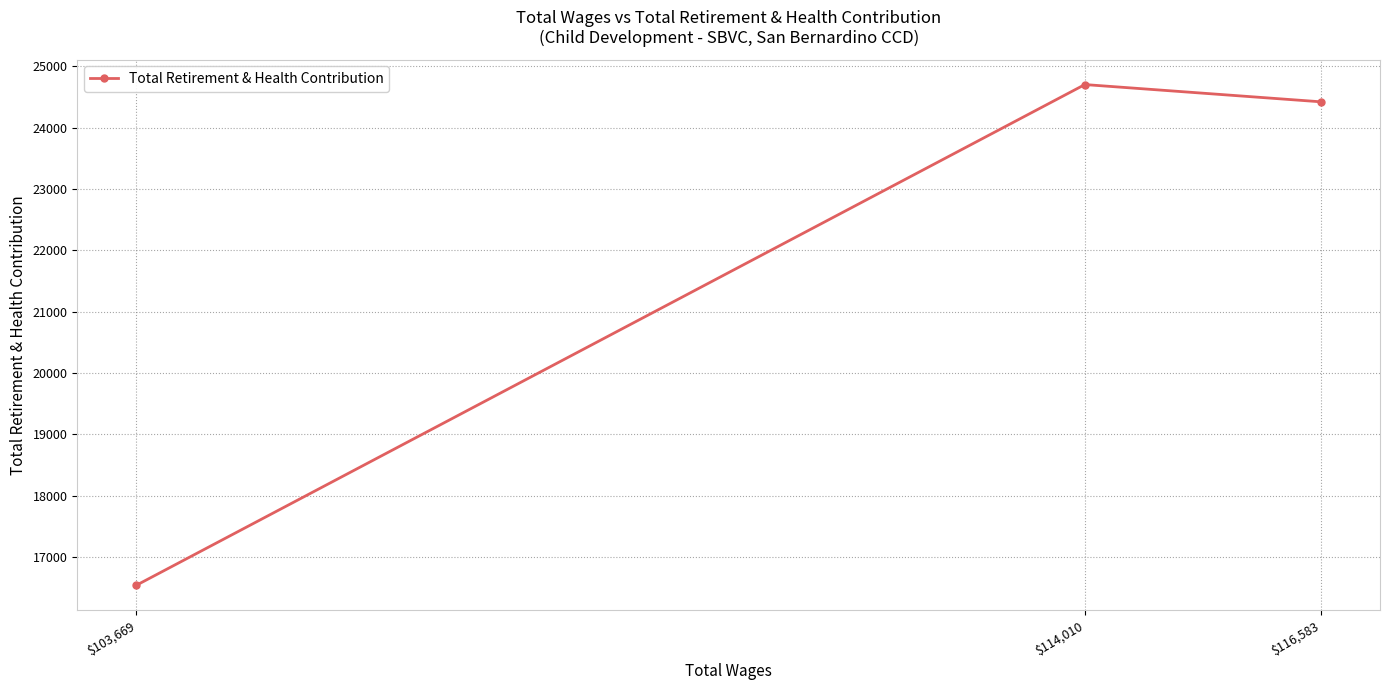

How many data points are above 24419?

1